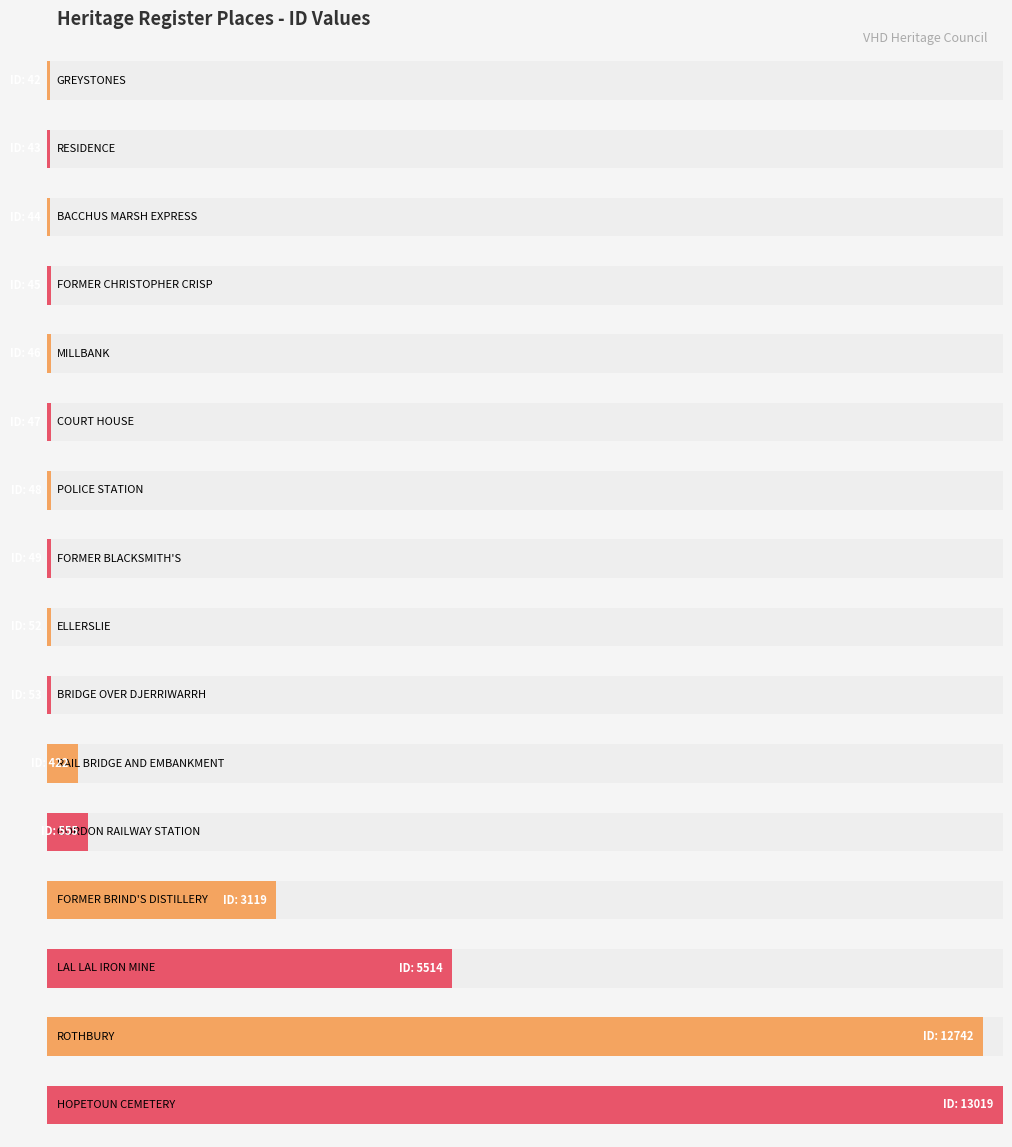

Rank the categories by value from lowest to highest.

GREYSTONES, RESIDENCE, BACCHUS MARSH EXPRESS, FORMER CHRISTOPHER CRISP, MILLBANK, COURT HOUSE, POLICE STATION, FORMER BLACKSMITH'S, ELLERSLIE, BRIDGE OVER DJERRIWARRH, RAIL BRIDGE AND EMBANKMENT, GORDON RAILWAY STATION, FORMER BRIND'S DISTILLERY, LAL LAL IRON MINE, ROTHBURY, HOPETOUN CEMETERY